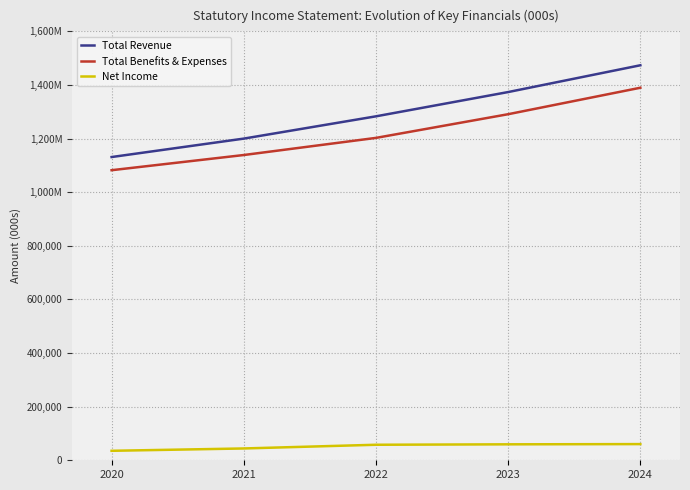

What is the value of the Total Benefits & Expenses point at the 1st from the left?

1082110